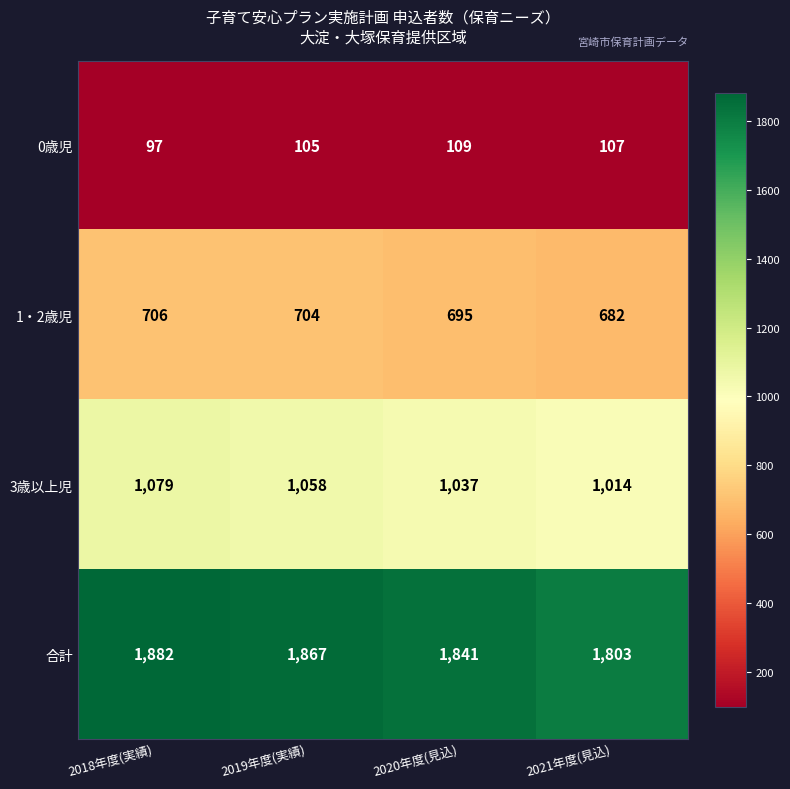

What is the total value across all series at 2019年度(実績)?

3734